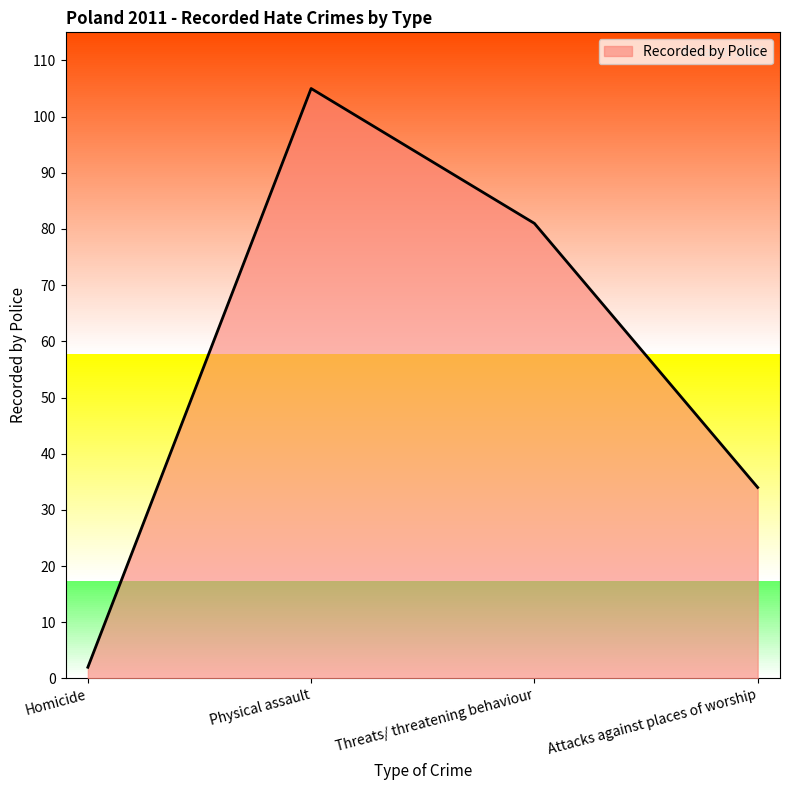

Reading left to right, extract all data points from this chart.

2	105	81	34